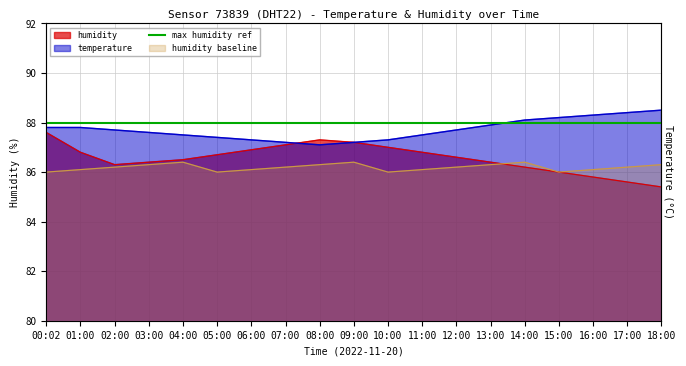

Is it true that humidity equals 86.9 at 06:00?

True